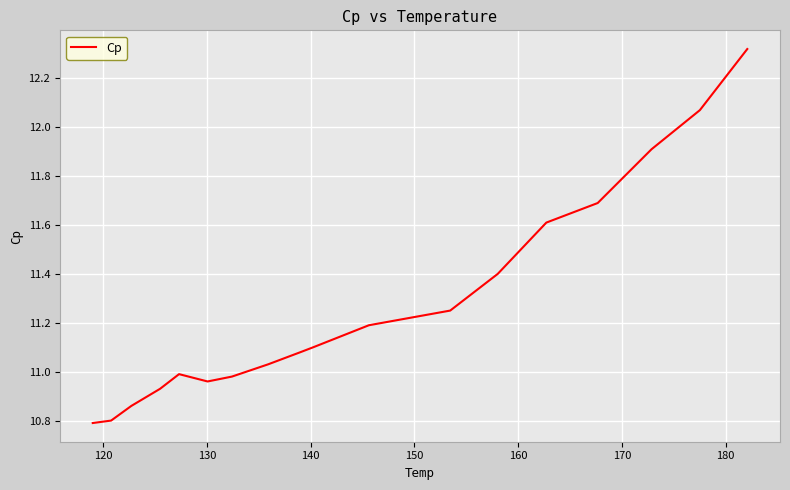

Does the chart display data point markers on the line(s)?

No